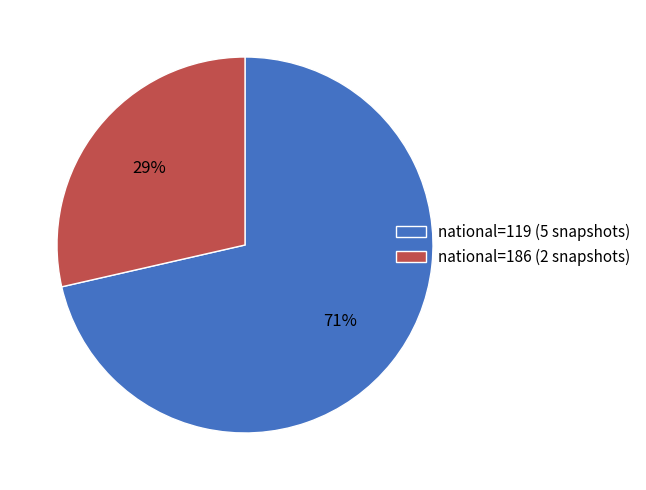

Combined, do national=186 (2 snapshots) and national=119 (5 snapshots) account for over 50%?

Yes